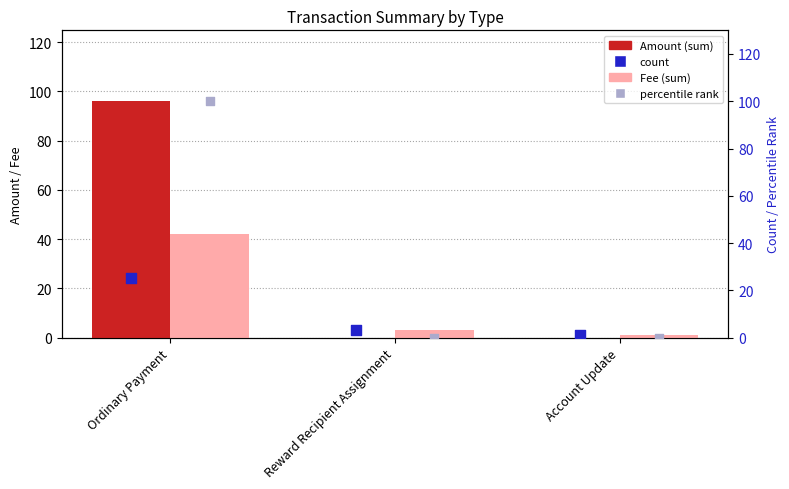

What is the total value across all series at Ordinary Payment?

263.0